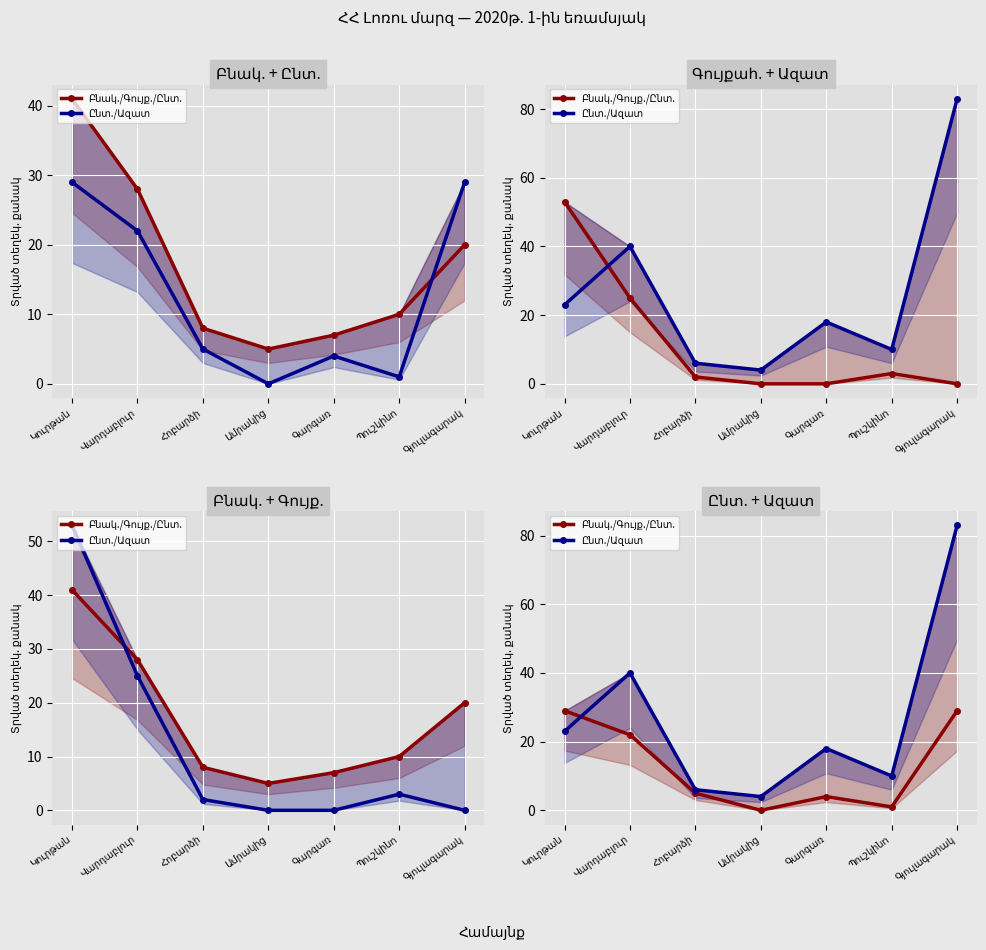

How many series are shown in this chart?

2